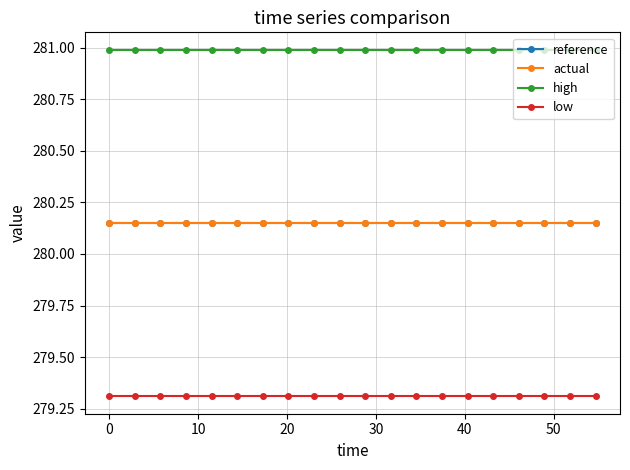

What is the value of the low point at the 14th from the left?

279.3